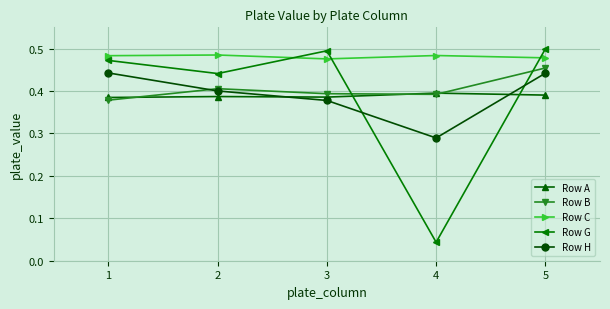

How many interior local peaks does the Row G series have?

1